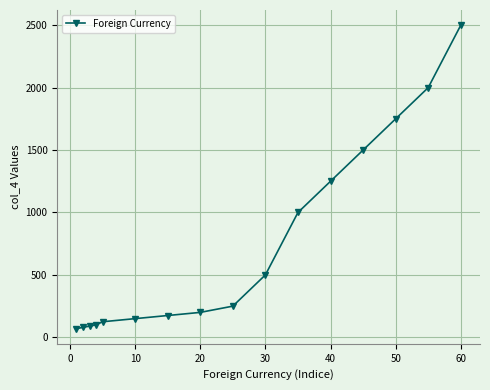

True or false: there are more than 1 points higher than both neighbors.

False